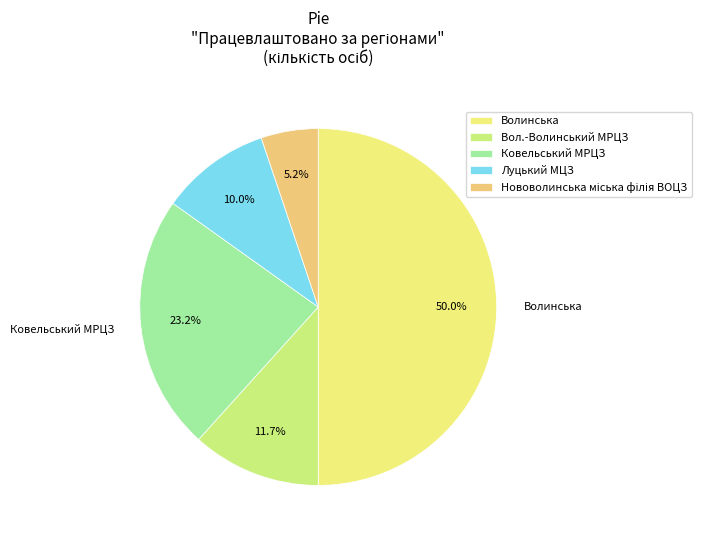

To the nearest percent, what is the combined percentage of Ковельський МРЦЗ and Вол.-Волинський МРЦЗ?

35%